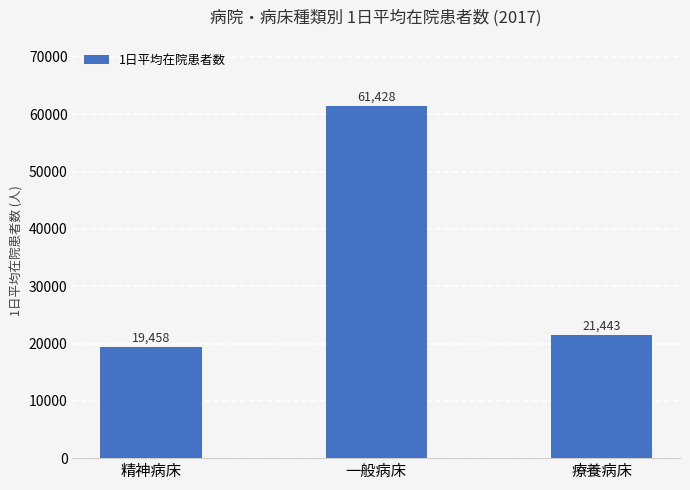

How many bars are there in total?

3